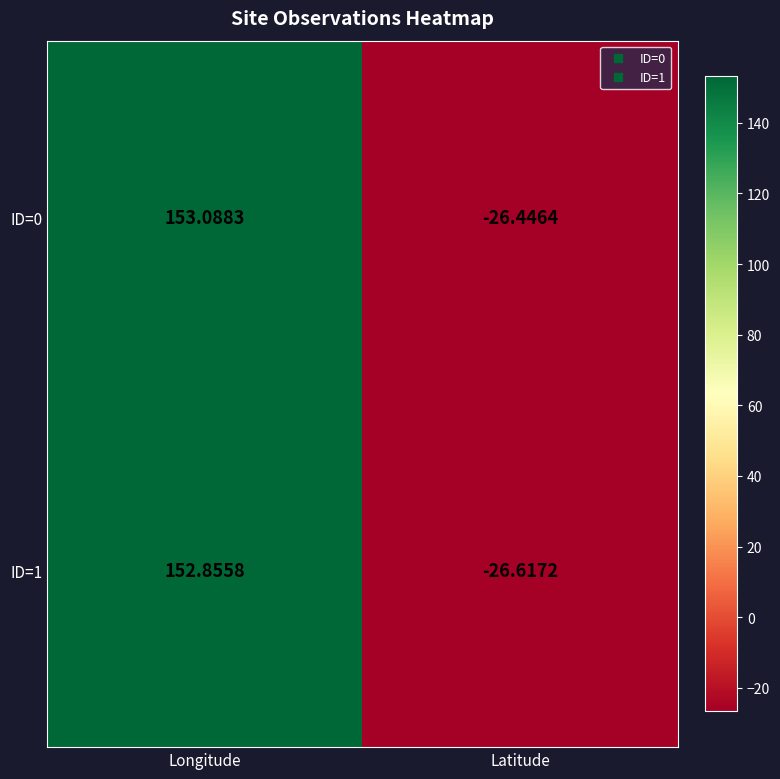

List the labels in order of ID=1 value, largest first.

Longitude, Latitude